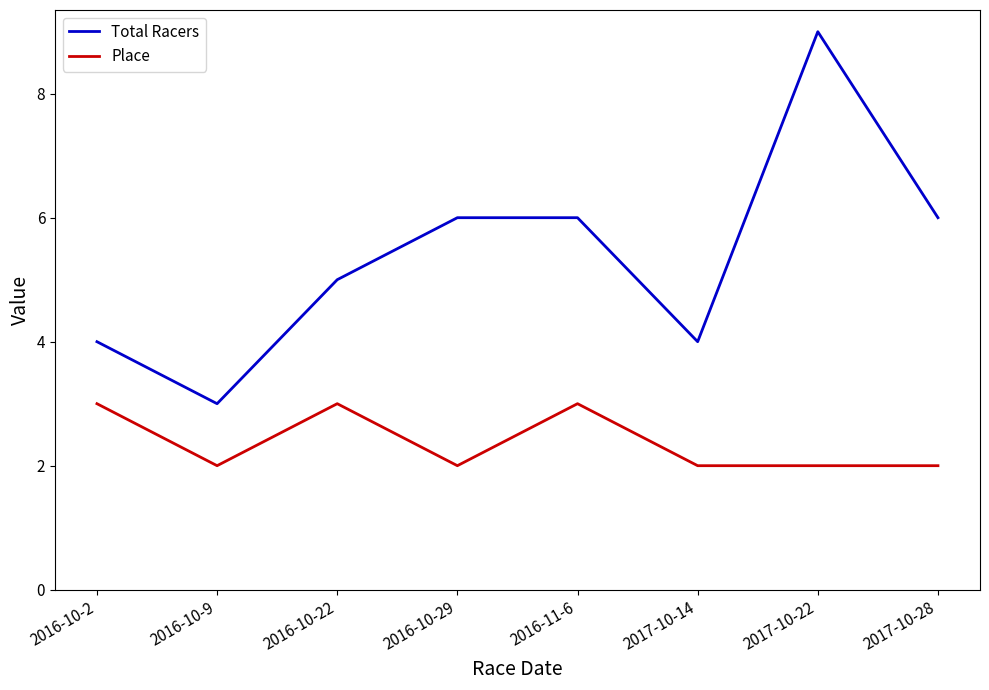

The value of Total Racers at 2017-10-28 is 2. True or false?

False